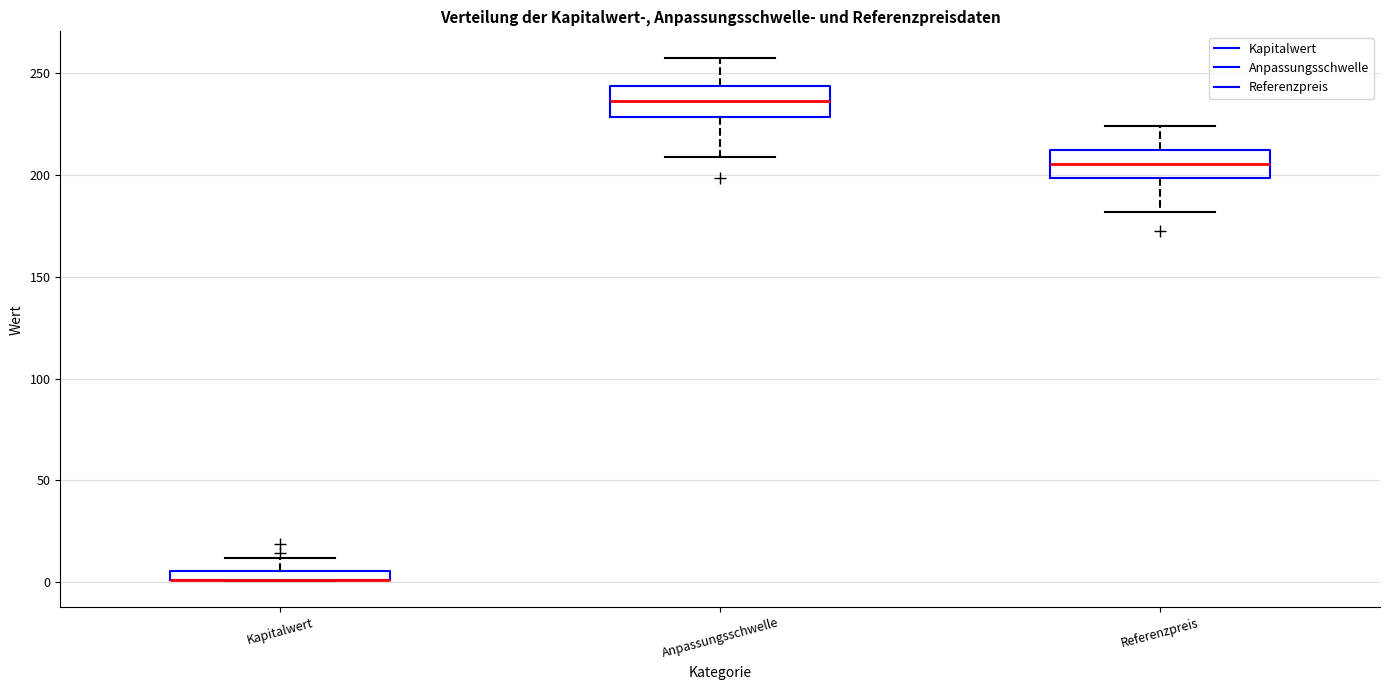

Where does the upper whisker of the box for Referenzpreis end on the y-axis? The values are not printed on the chart, so give them approximately, as read against the axis.

225